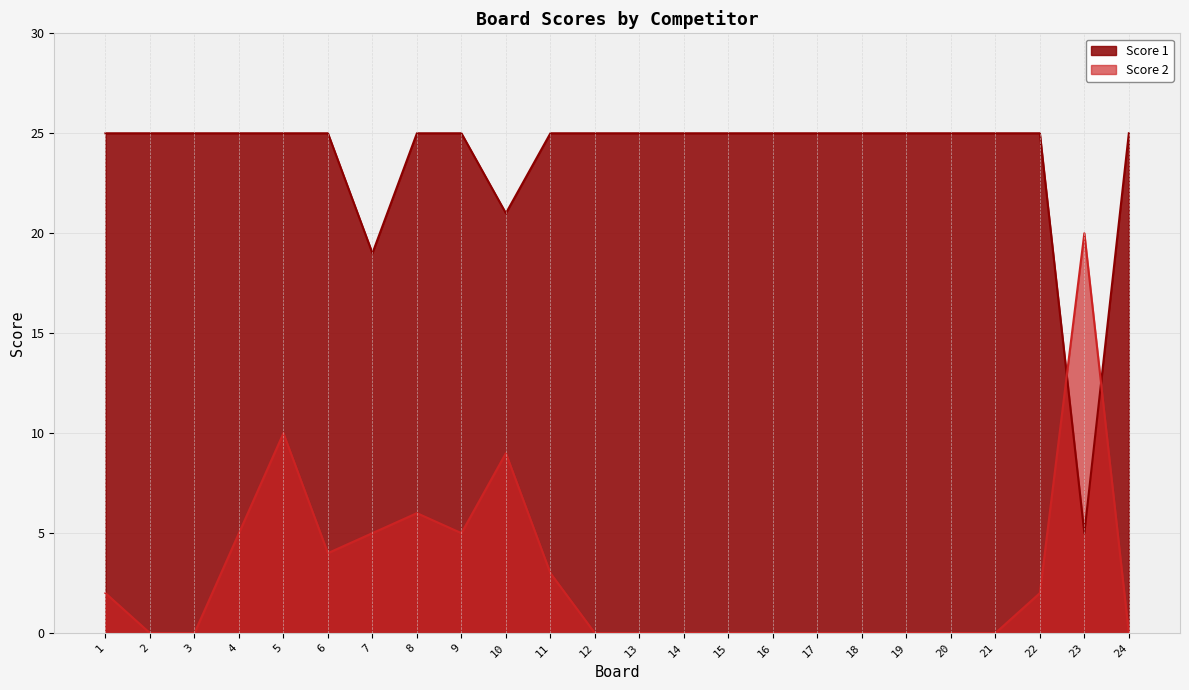

Which series changed the most between 6 and 8?

Score 2